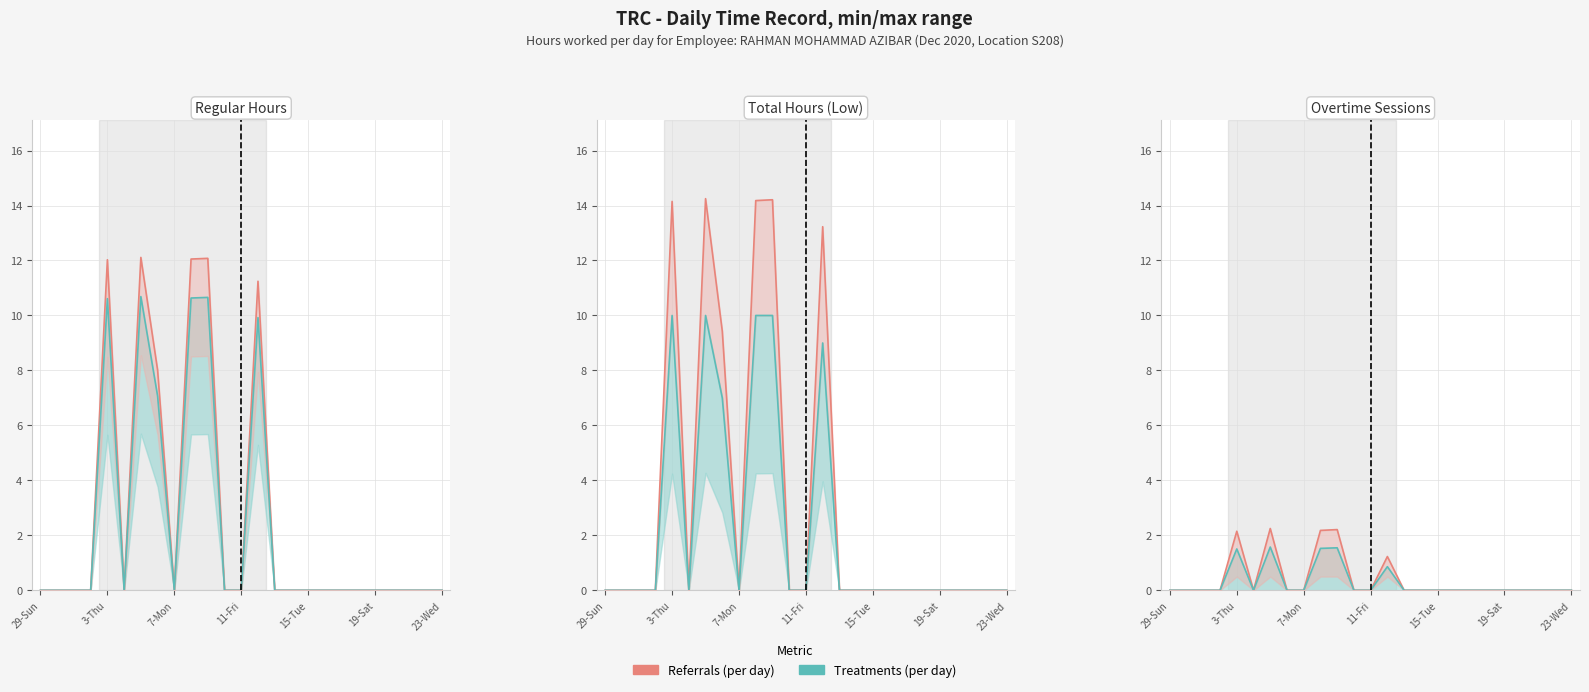

Does the chart have visible grid lines?

Yes